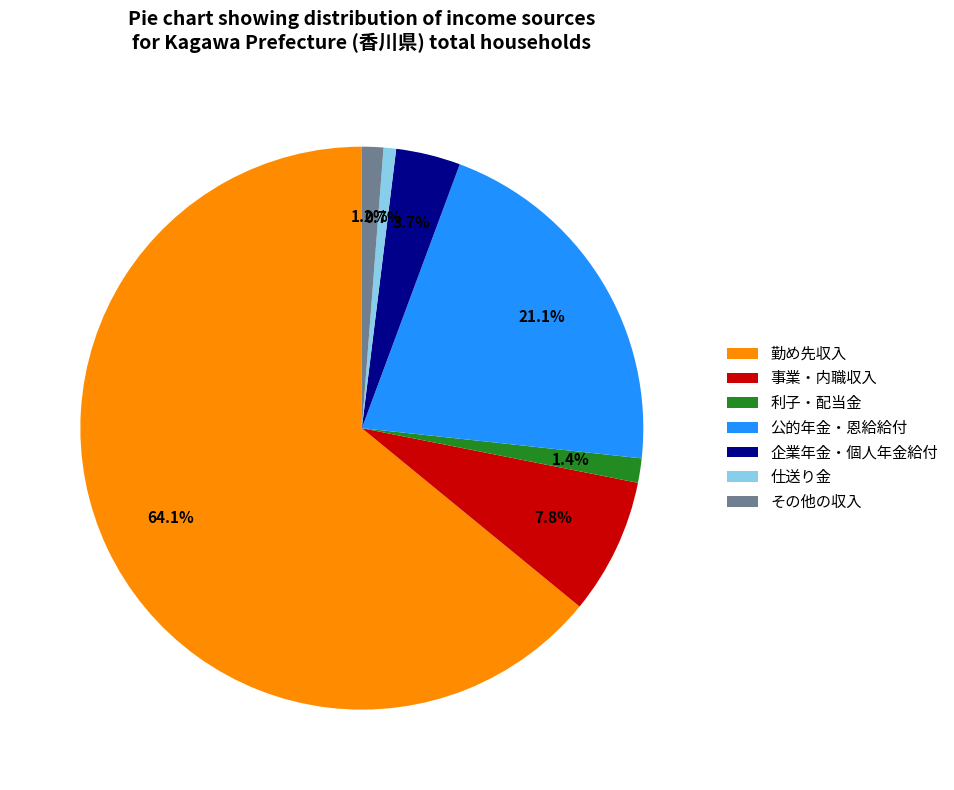

Is it true that 利子・配当金 is 11% of the pie?

False